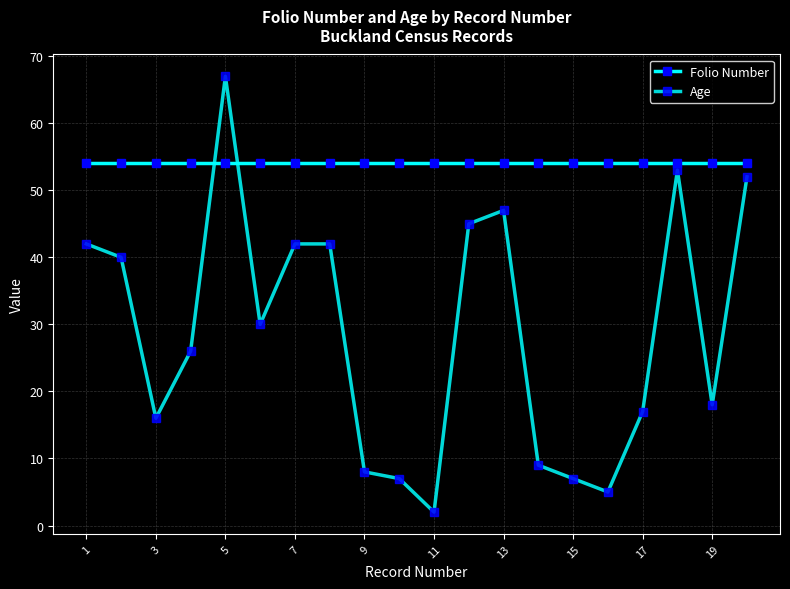

Rank the series by their average value, from lowest to highest.

Age, Folio Number